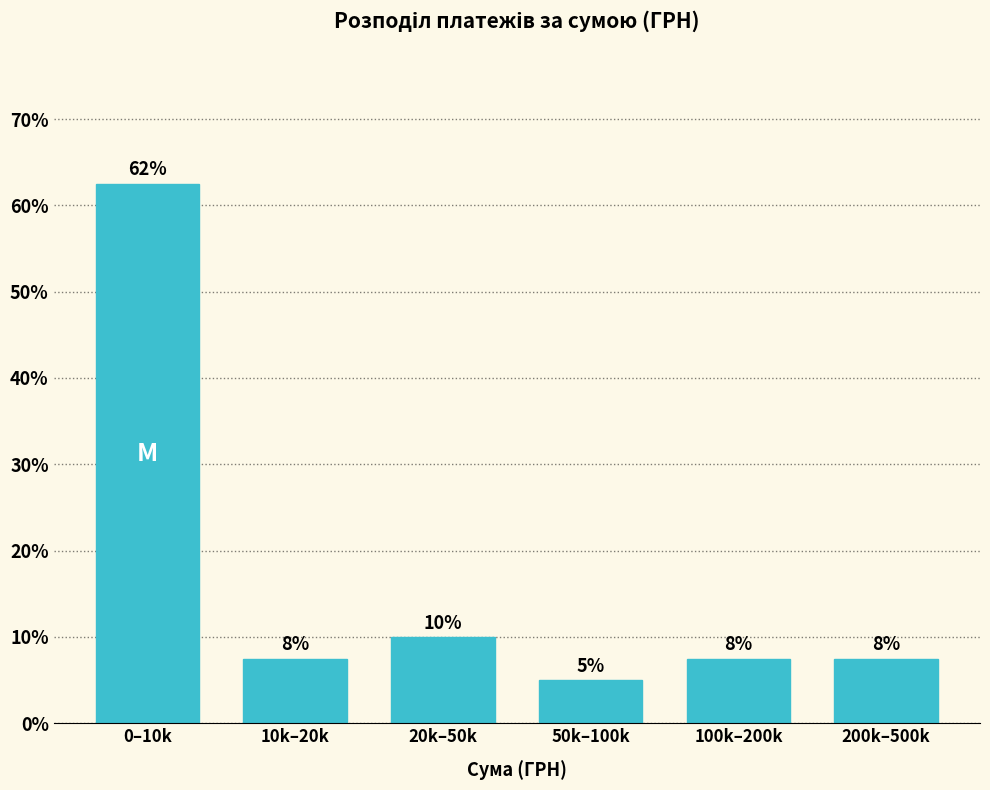

How many bars are there in total?

6